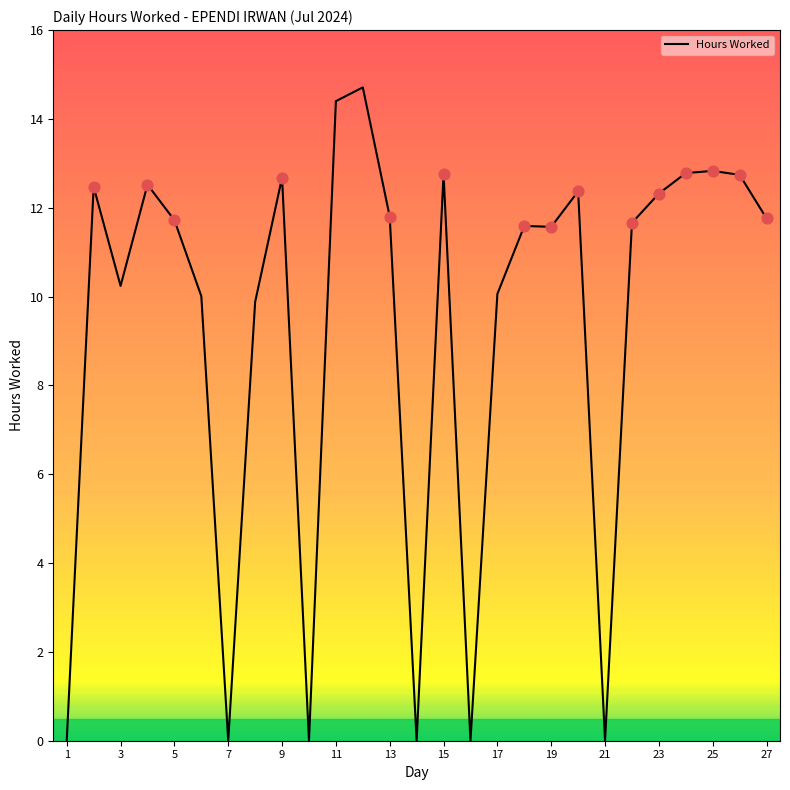

What is the difference between the maximum and minimum values?

14.7